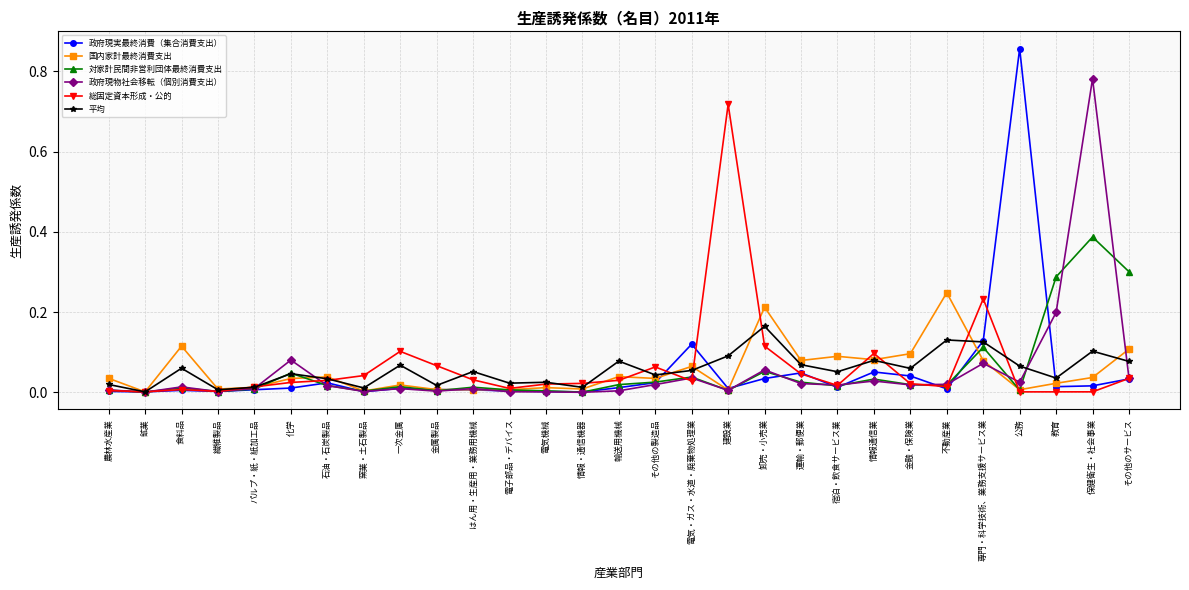

The value of 国内家計最終消費支出 at 金融・保険業 is 0.1. True or false?

True